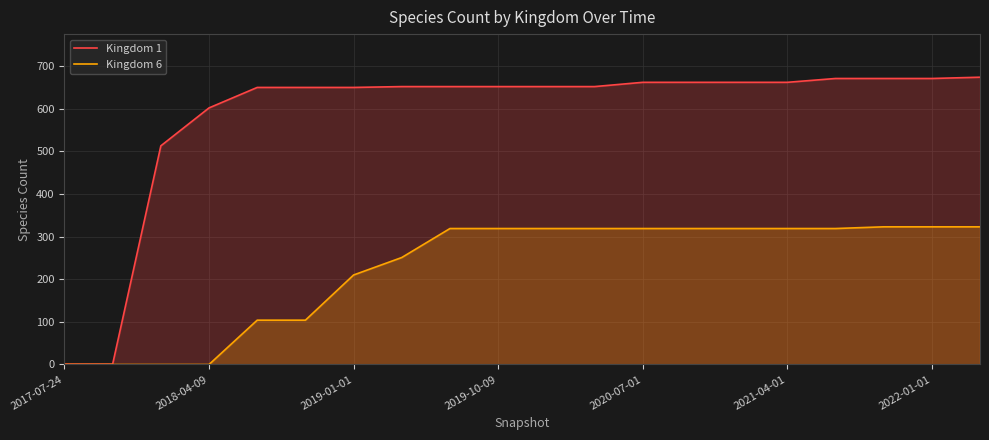

What is the minimum value for Kingdom 1?

1